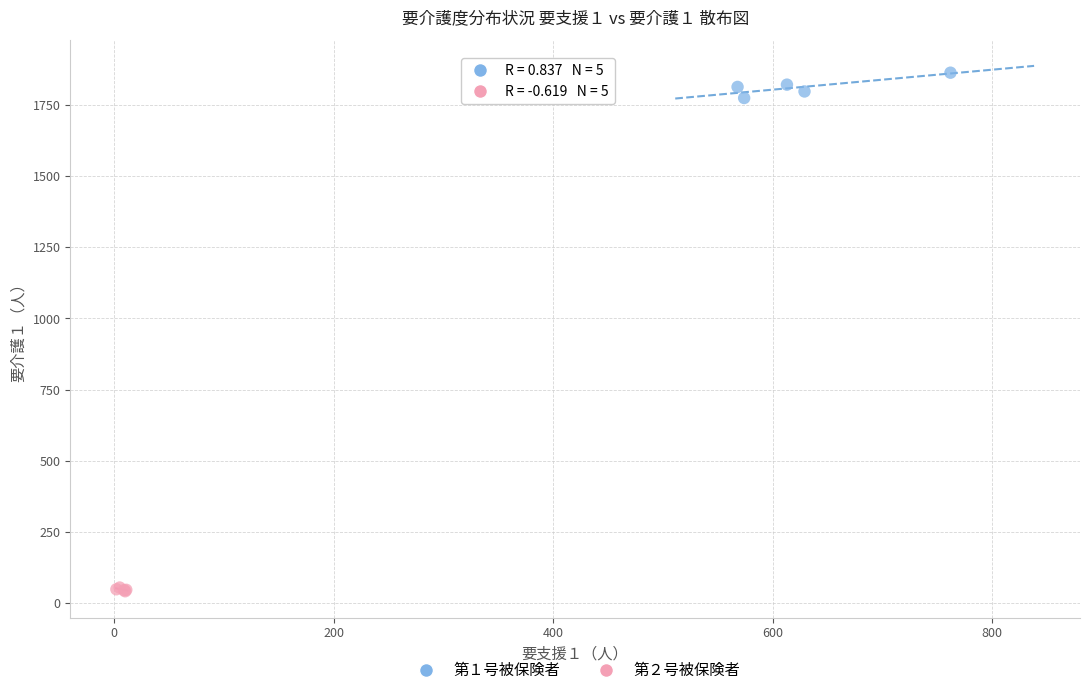

What are all the series names shown in the legend?

第１号被保険者, 第２号被保険者